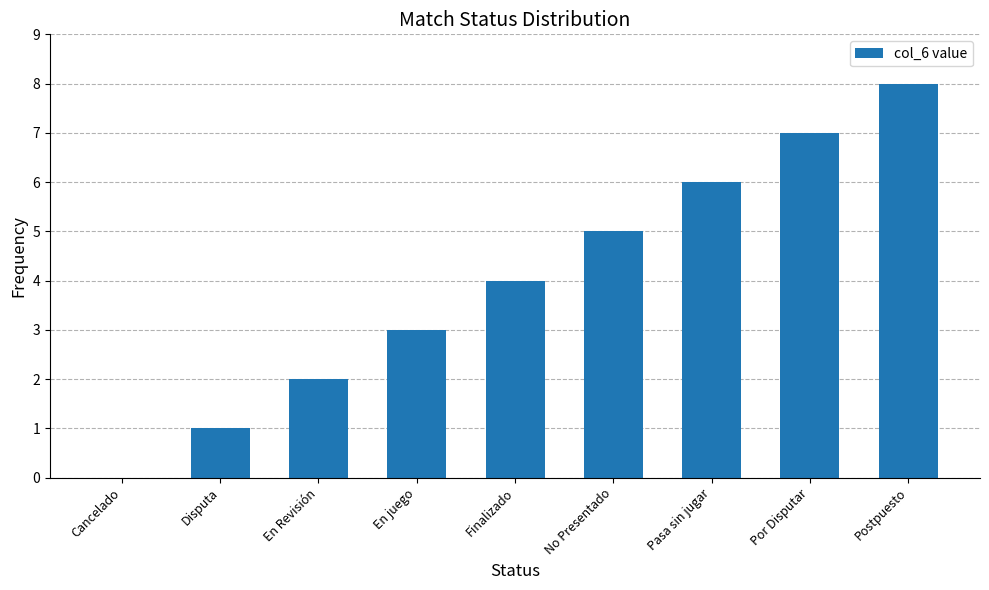

What value does the data have at Disputa?

1